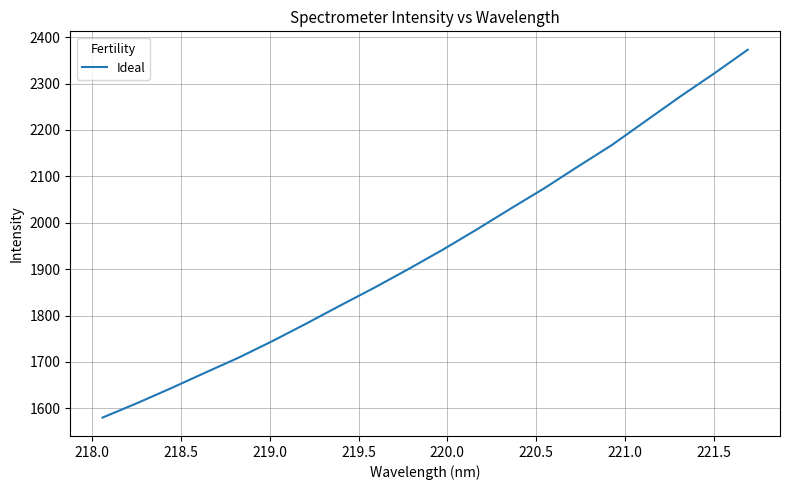

What is the greatest value displayed?

2372.9